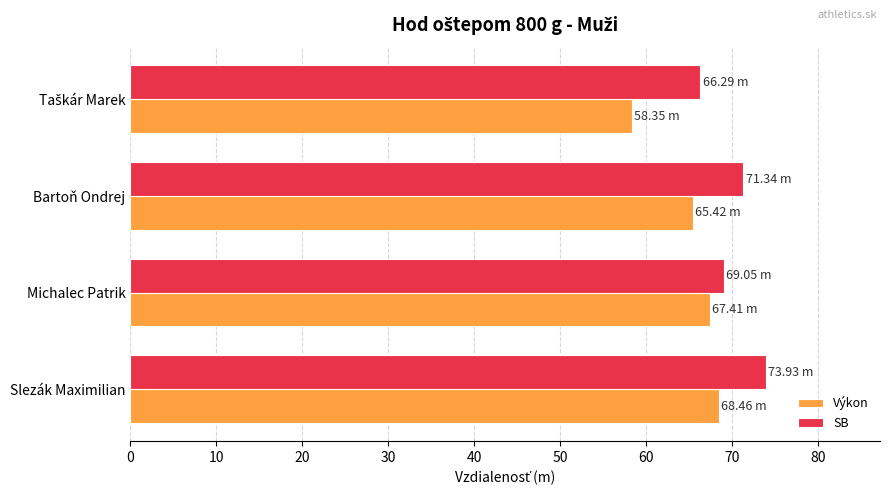

At which label is SB closest to 70?

Michalec Patrik